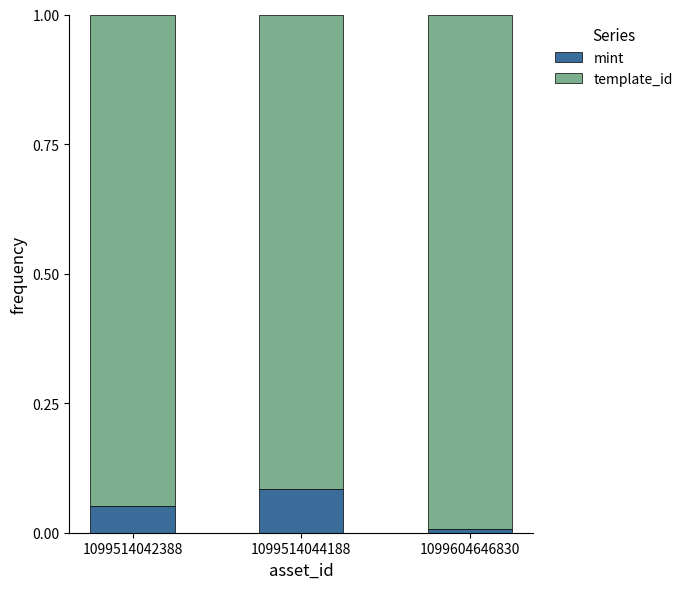

Which category has the lowest value in the mint series?

1099604646830